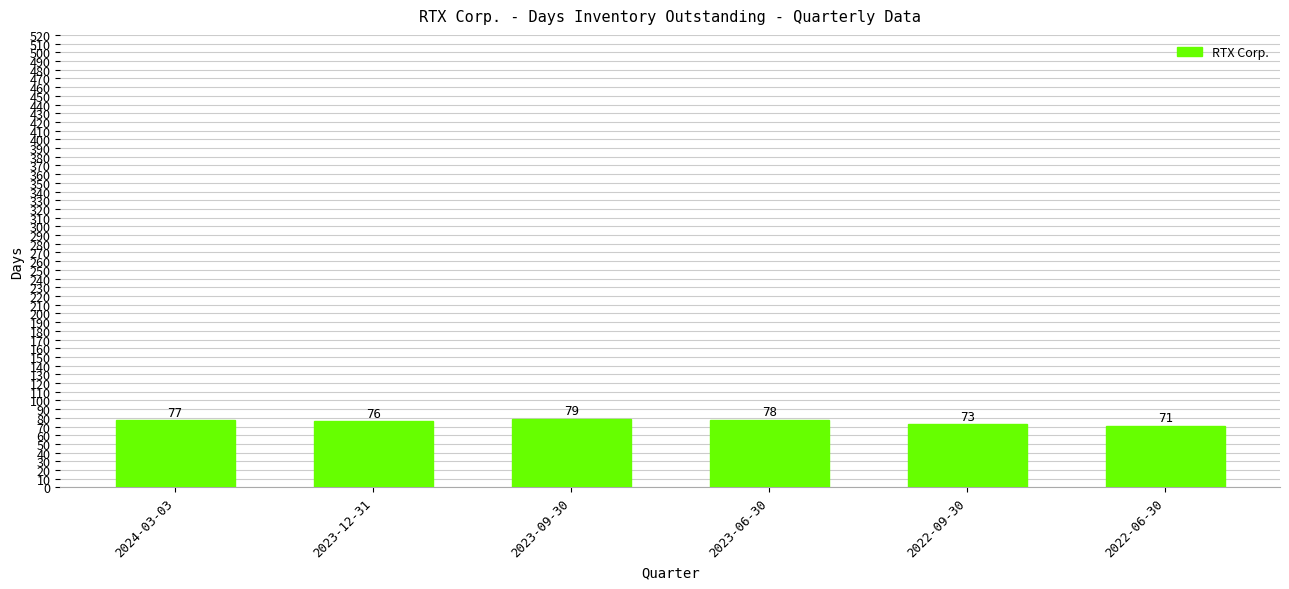

Which has a higher value, 2023-12-31 or 2022-09-30?

2023-12-31